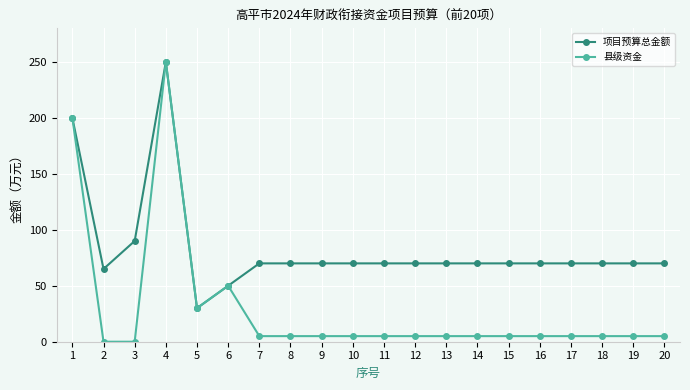

What is the greatest value displayed?

250